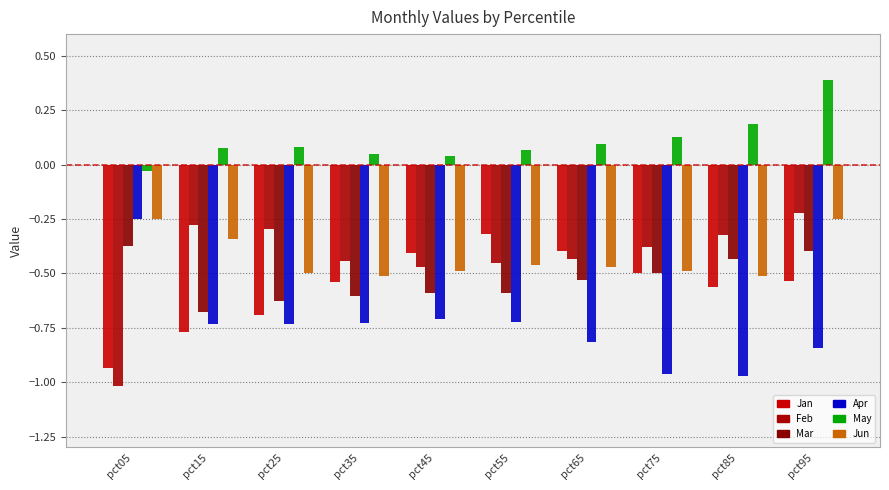

What is the minimum value shown in the chart?

-1.0